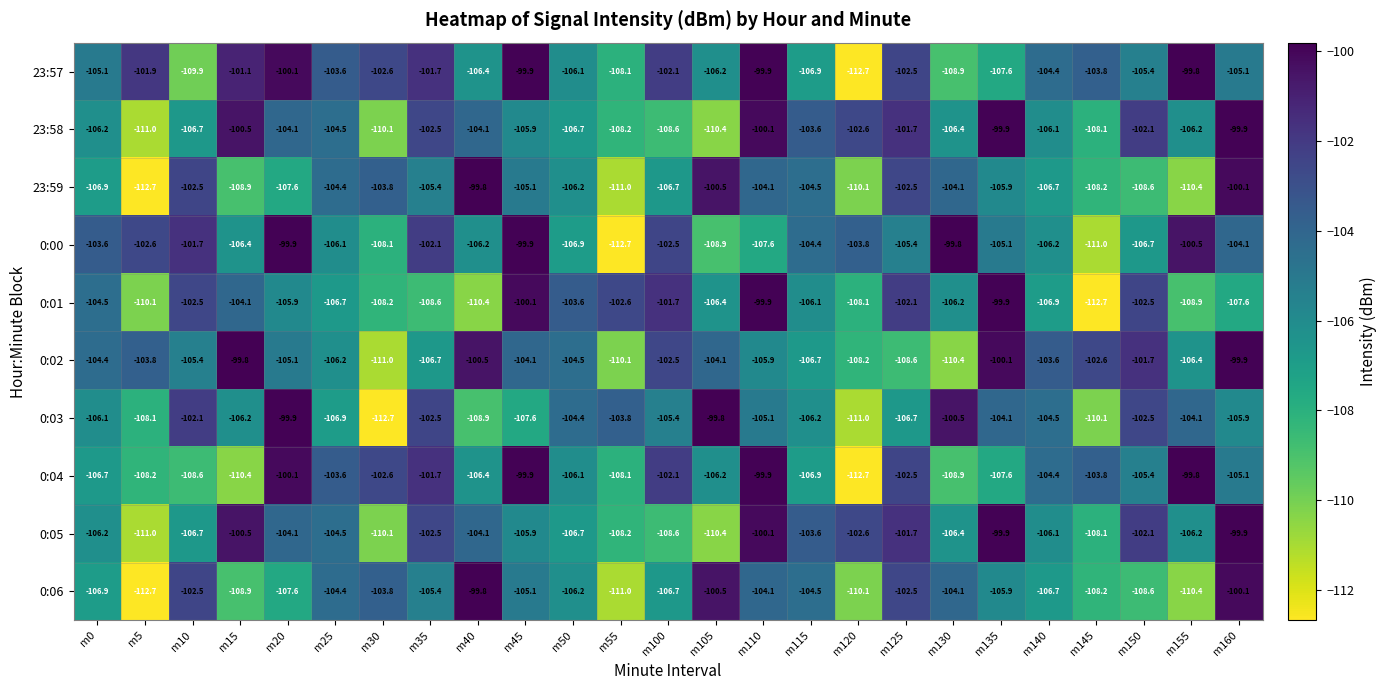

What is the difference between the second highest and second lowest values in the 23:57 series?

10.0